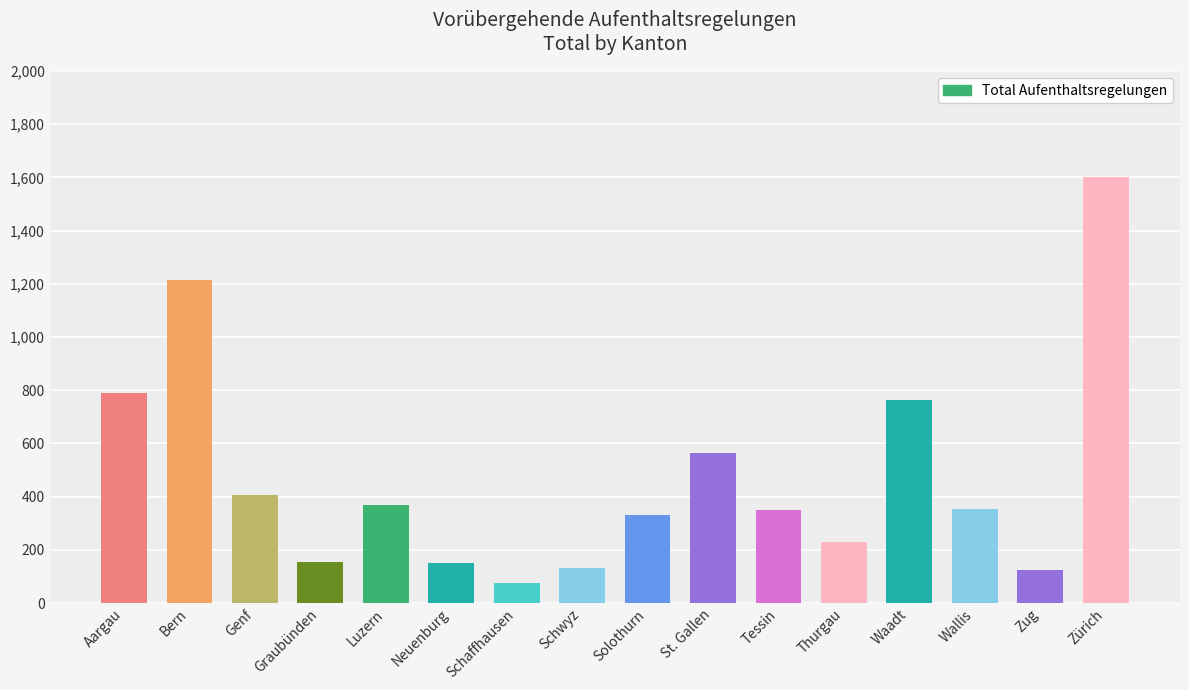

Which has a higher value, Wallis or Neuenburg?

Wallis